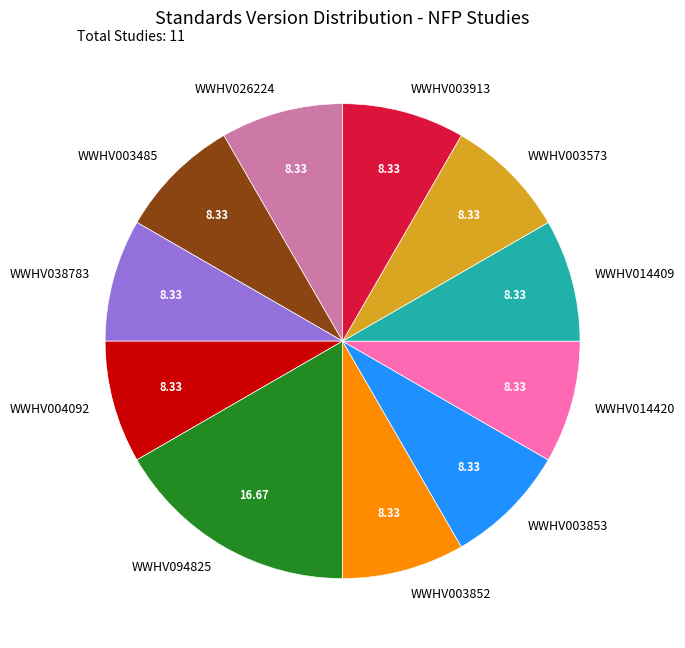

Is WWHV014420 the majority of the pie?

No